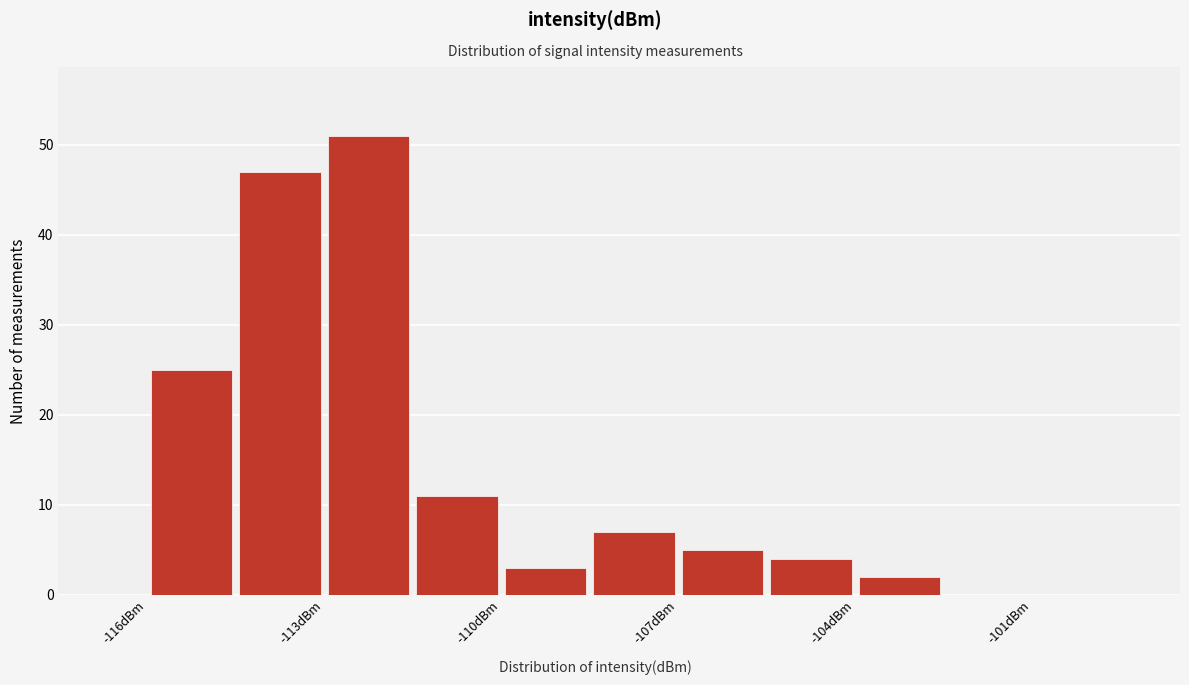

Around what value on the x-axis is the tallest bar? Give the approximate position of its centre, as read against the axis.

-112.0